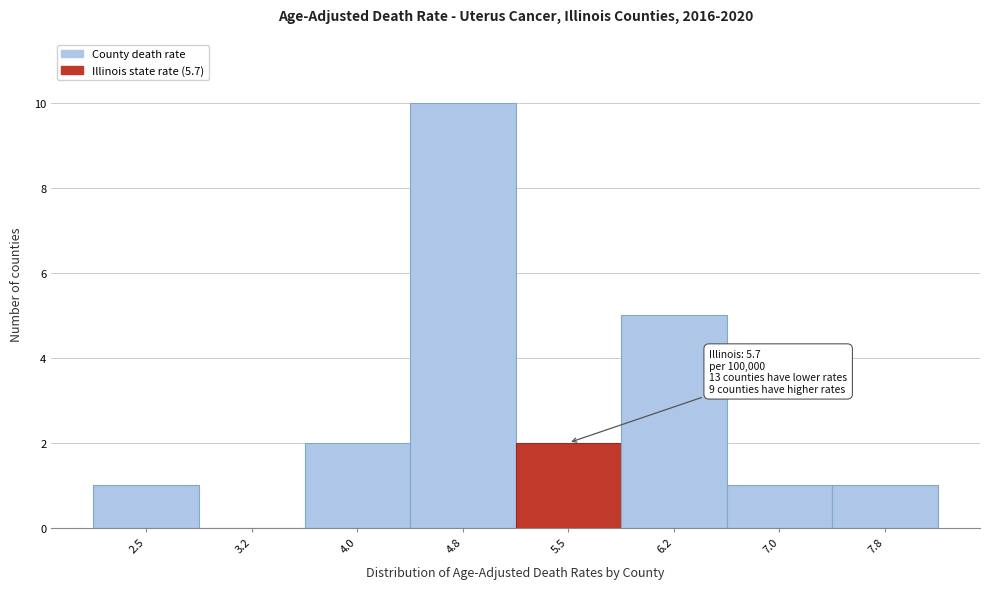

Reading right to left, list all the values displayed in this chart.

7.8=1	7.0=1	6.2=5	5.5=2	4.8=10	4.0=2	3.2=0	2.5=1